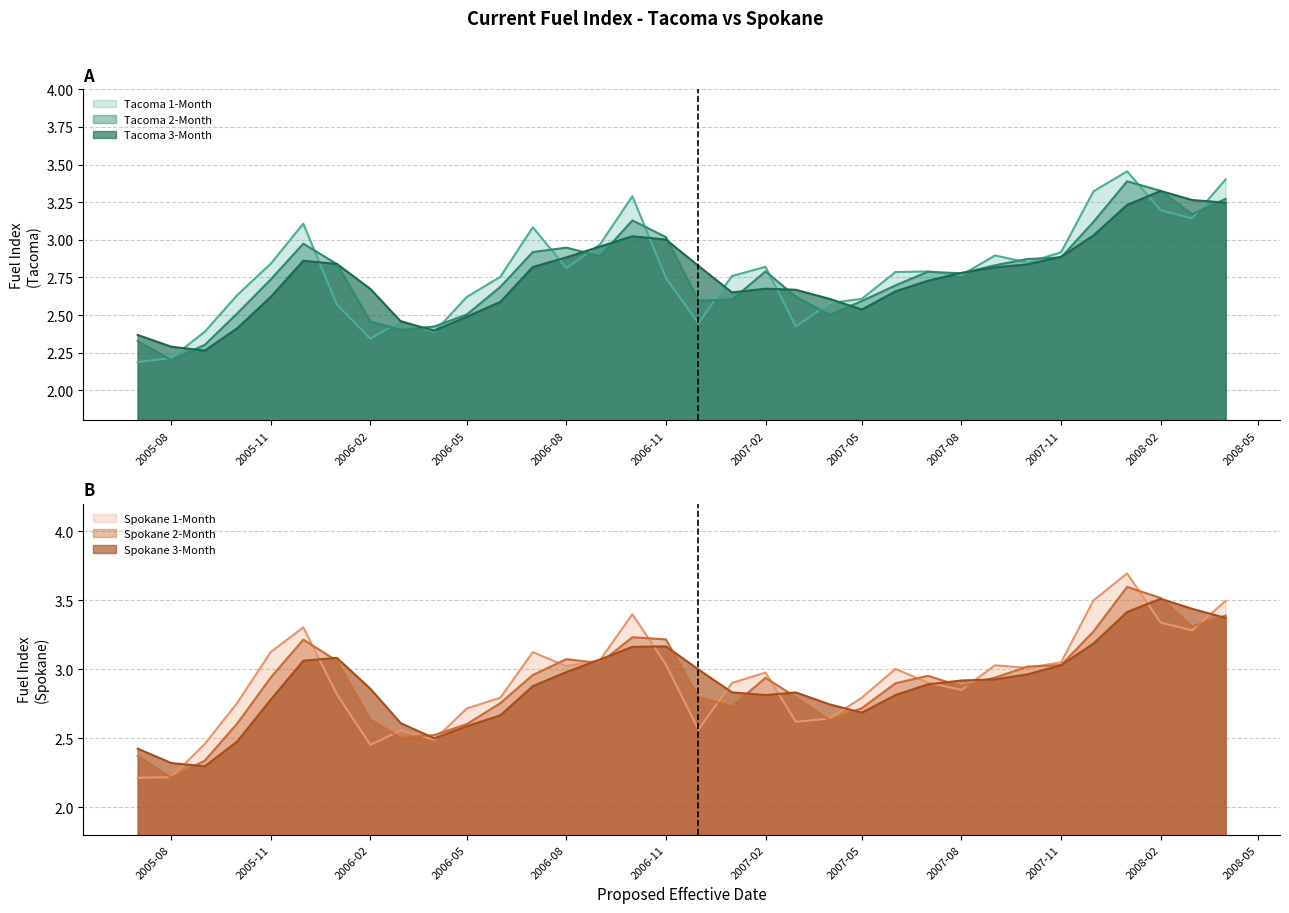

Is it true that Tacoma 3-Month equals 1.1 at 2006-11?

False